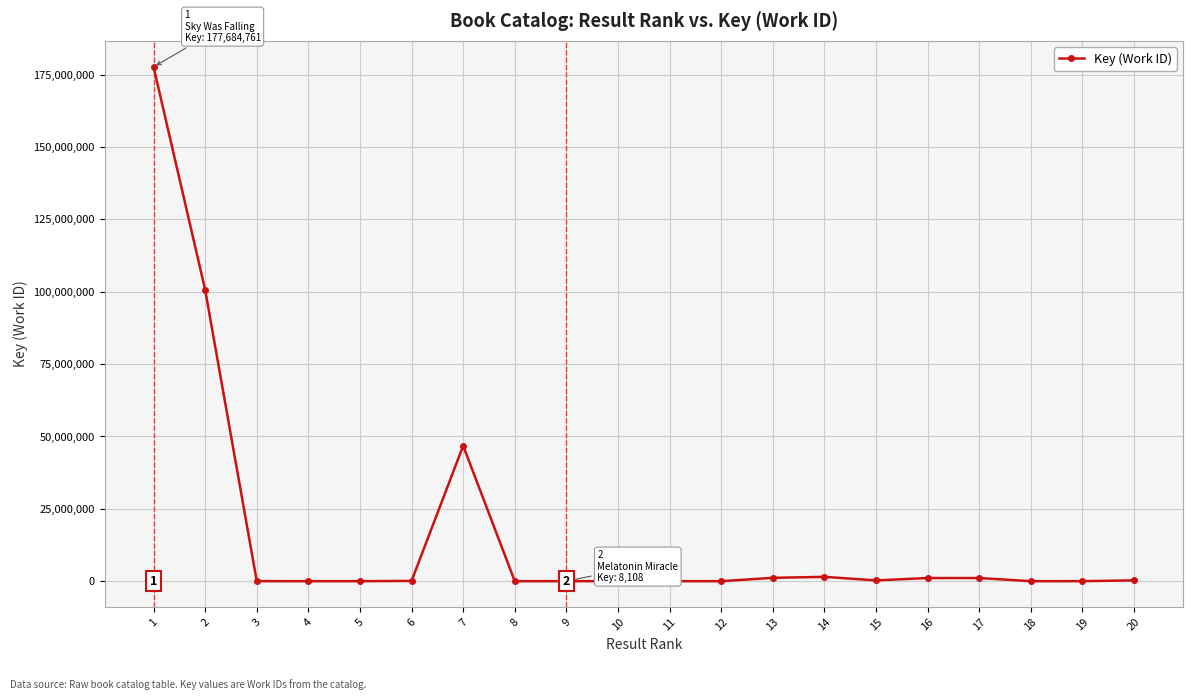

Which category has the highest value across all series?

1